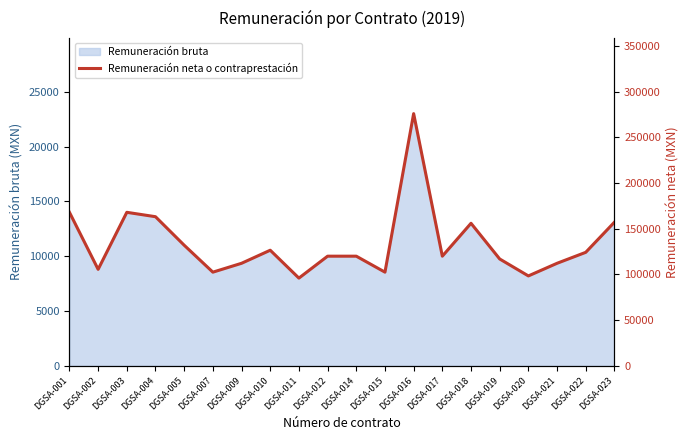

At which label is the value closest to 186000?

DGSA-001